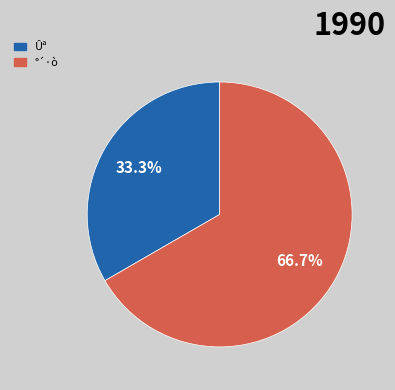

To the nearest percent, what is the combined percentage of Ûª and °´·ò?

100%